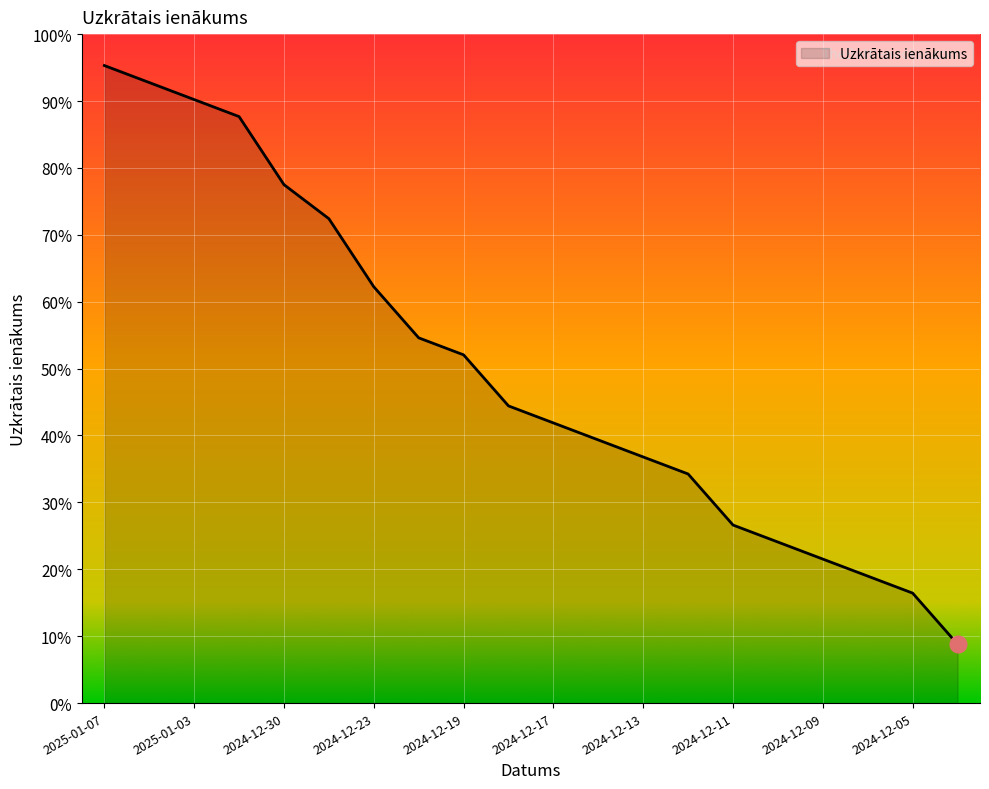

At which category does the chart reach its minimum across all series?

2024-12-04